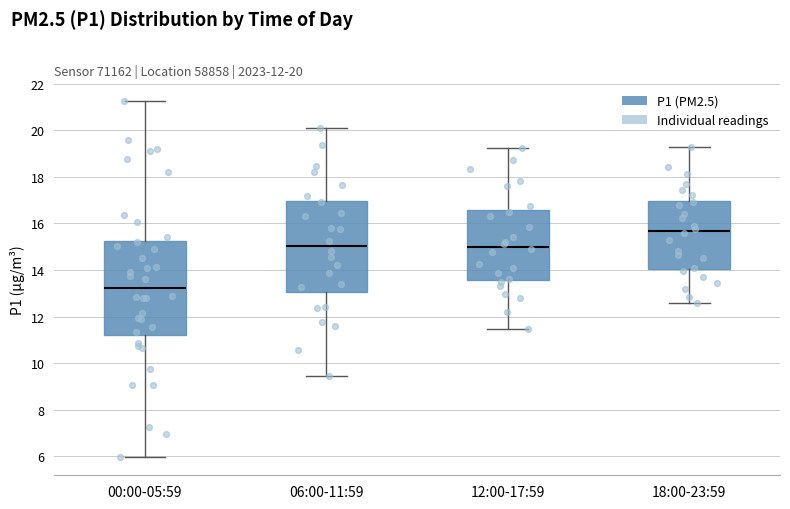

Which box has the highest median line?

18:00-23:59